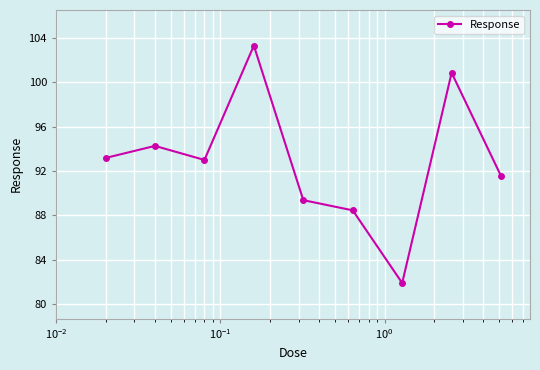

What is the sum of all values?

835.9